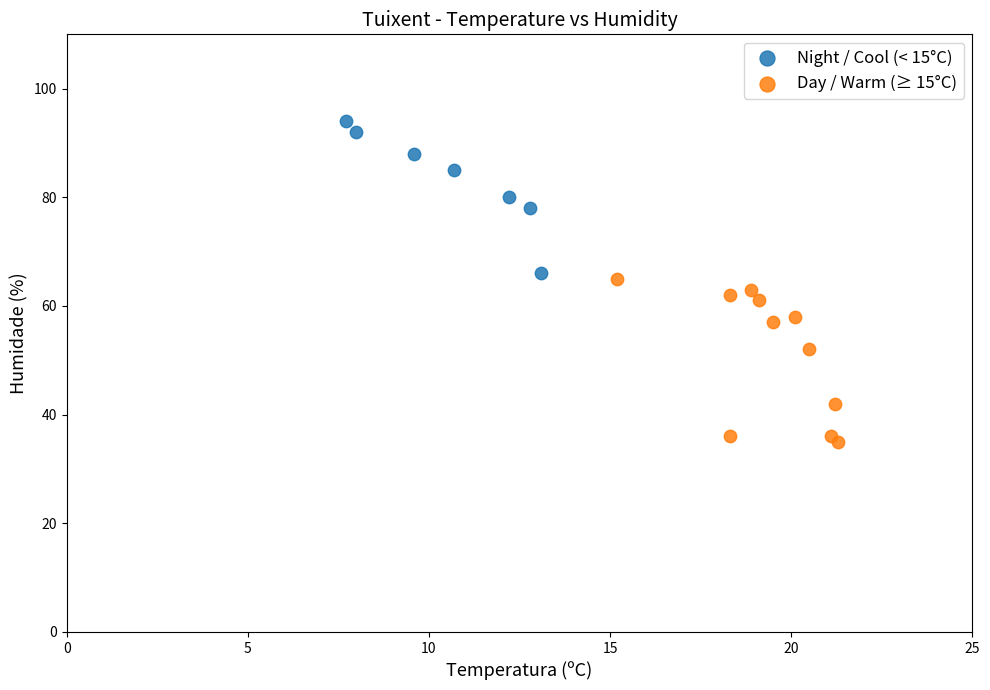

Which series contains the highest Y value?

Night / Cool (< 15°C)